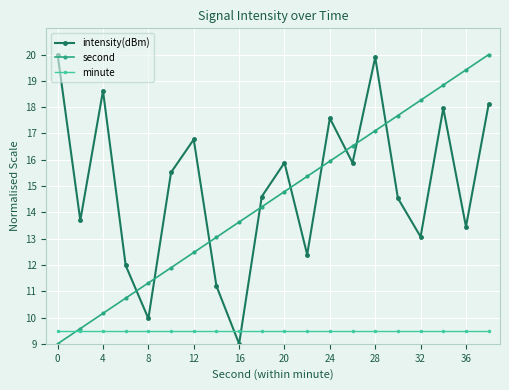

True or false: second has more than 0 points higher than both neighbors.

False